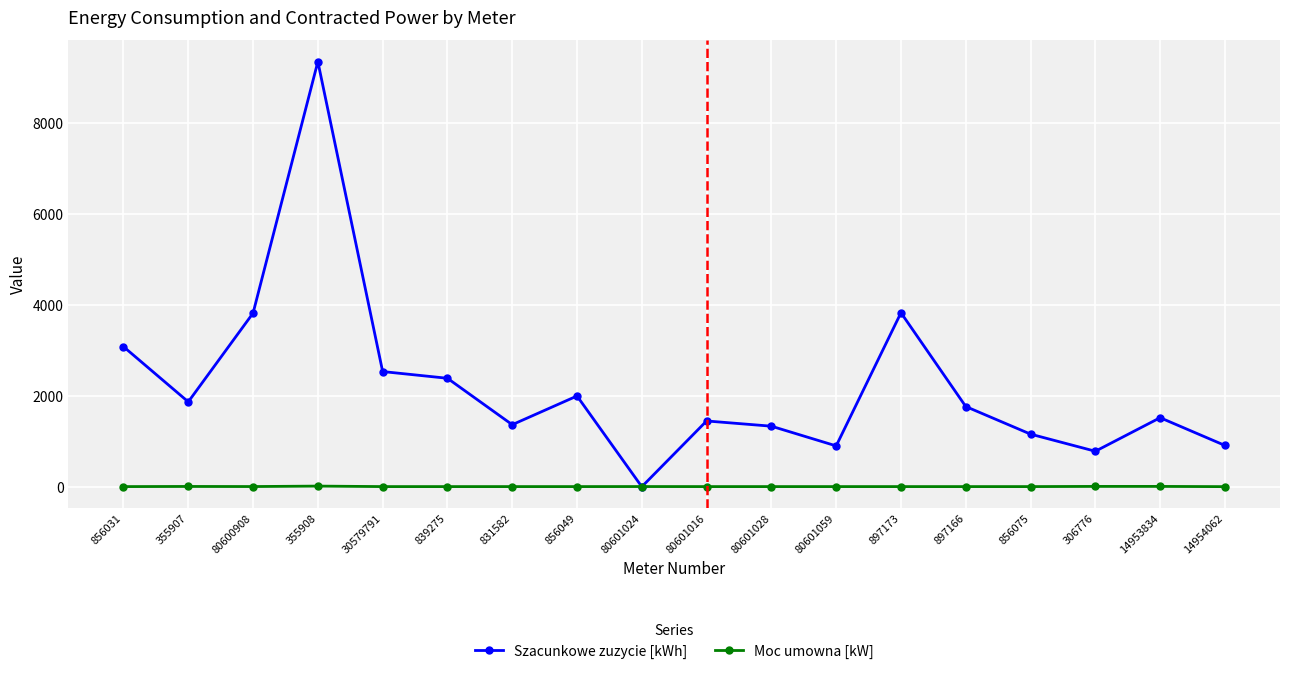

Where is the first local minimum for Szacunkowe zuzycie [kWh]?

355907